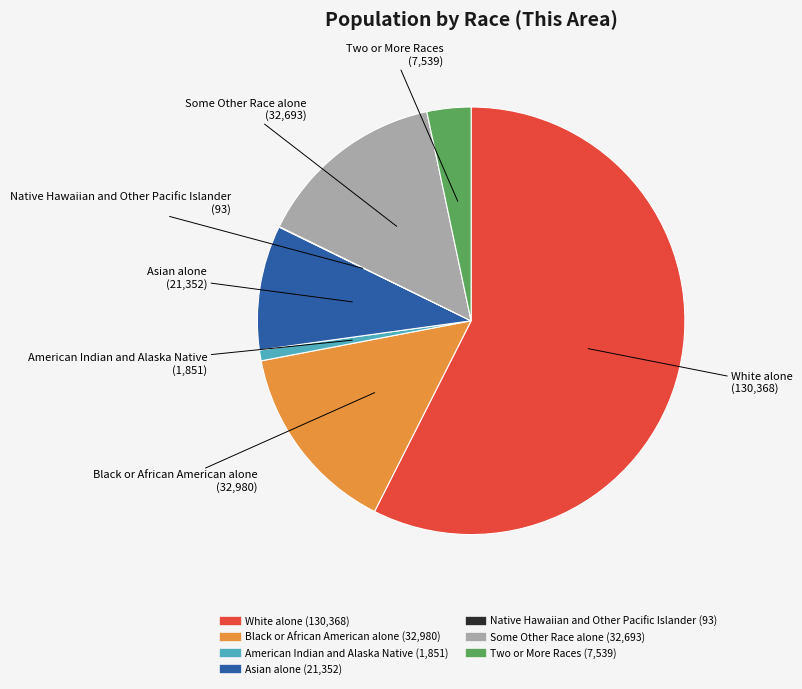

Which slice is the largest?

White alone